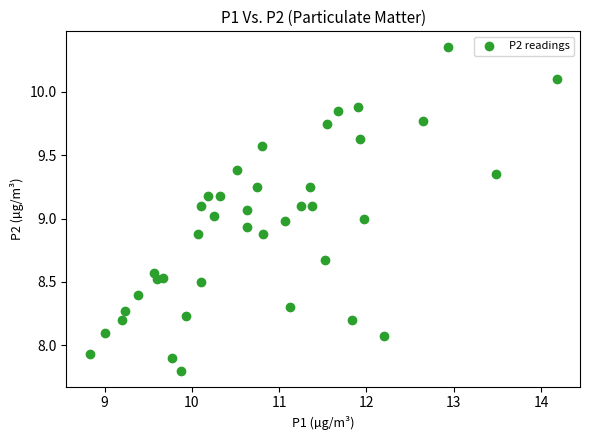

What is the range of X values (max minus min)?

5.3